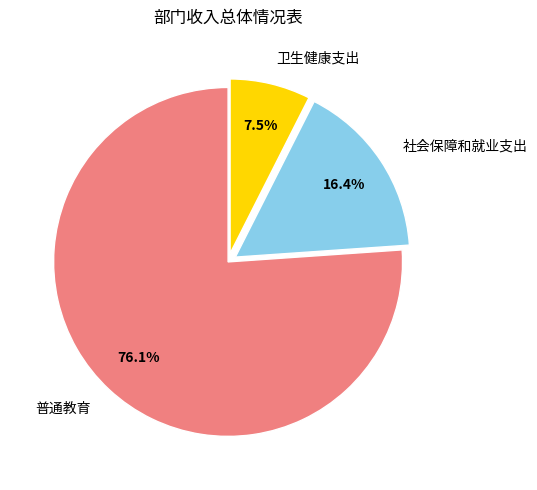

Rank the categories by value from lowest to highest.

卫生健康支出, 社会保障和就业支出, 普通教育